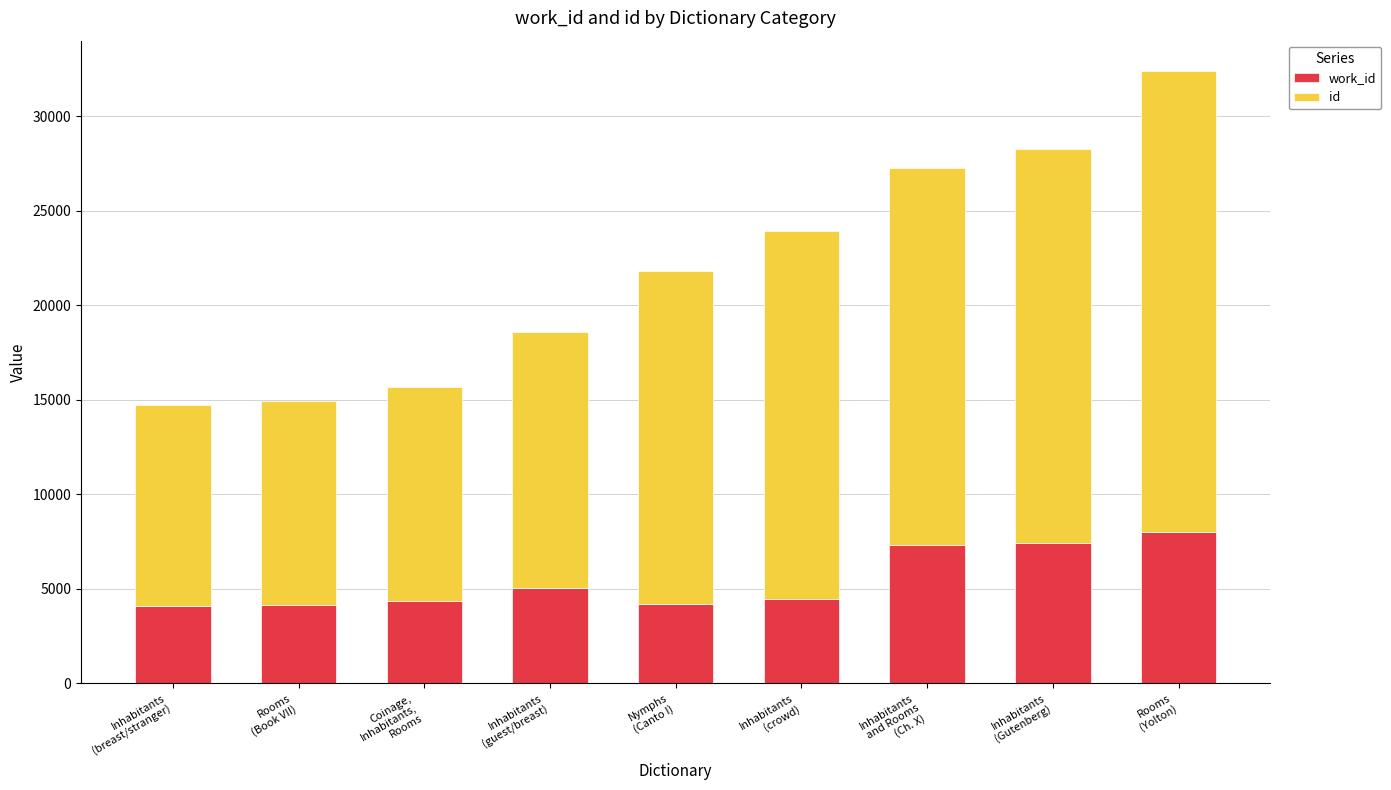

How many series are shown in this chart?

2